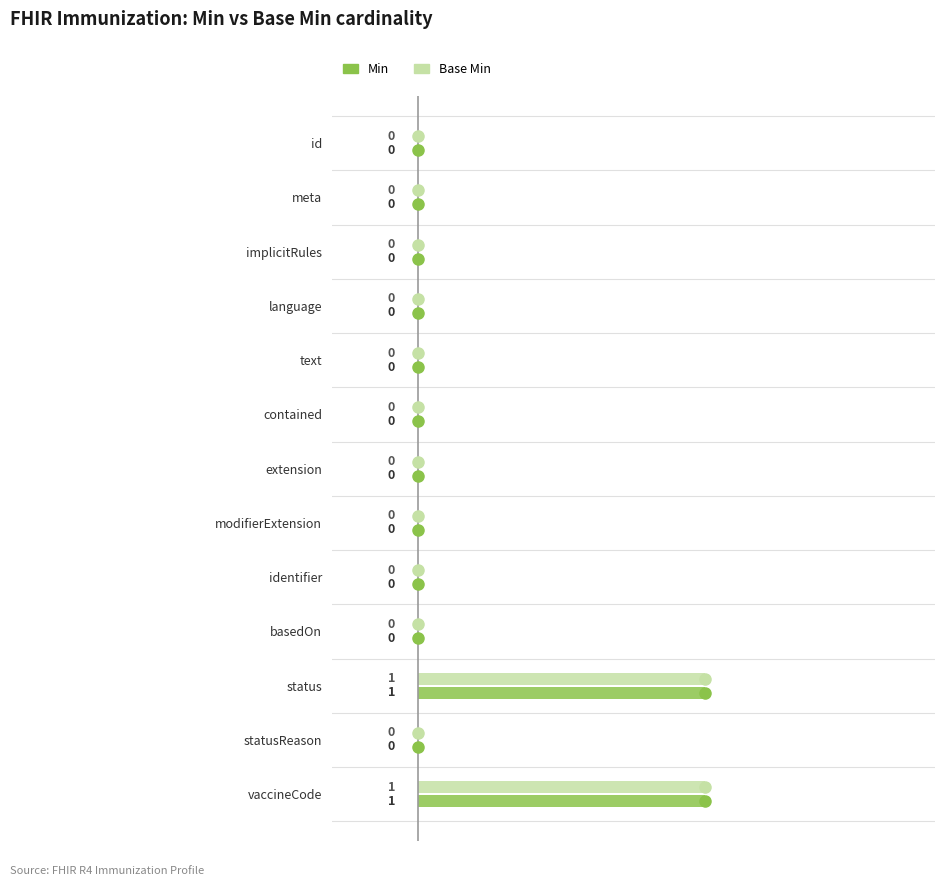

Is it true that Base Min equals 1 at text?

False